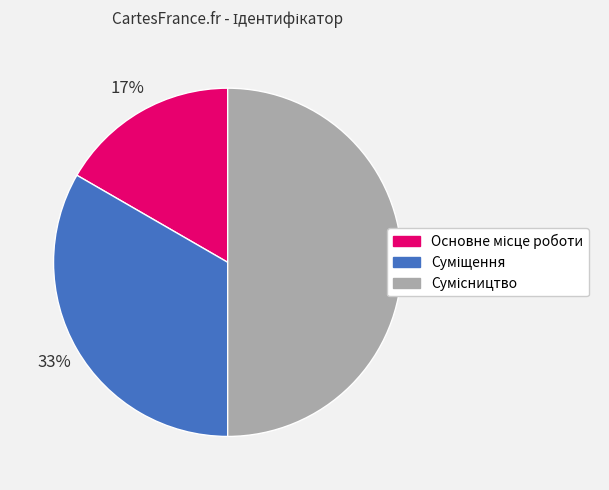

To the nearest percent, what is the difference between the largest and smallest slice percentages?

33%